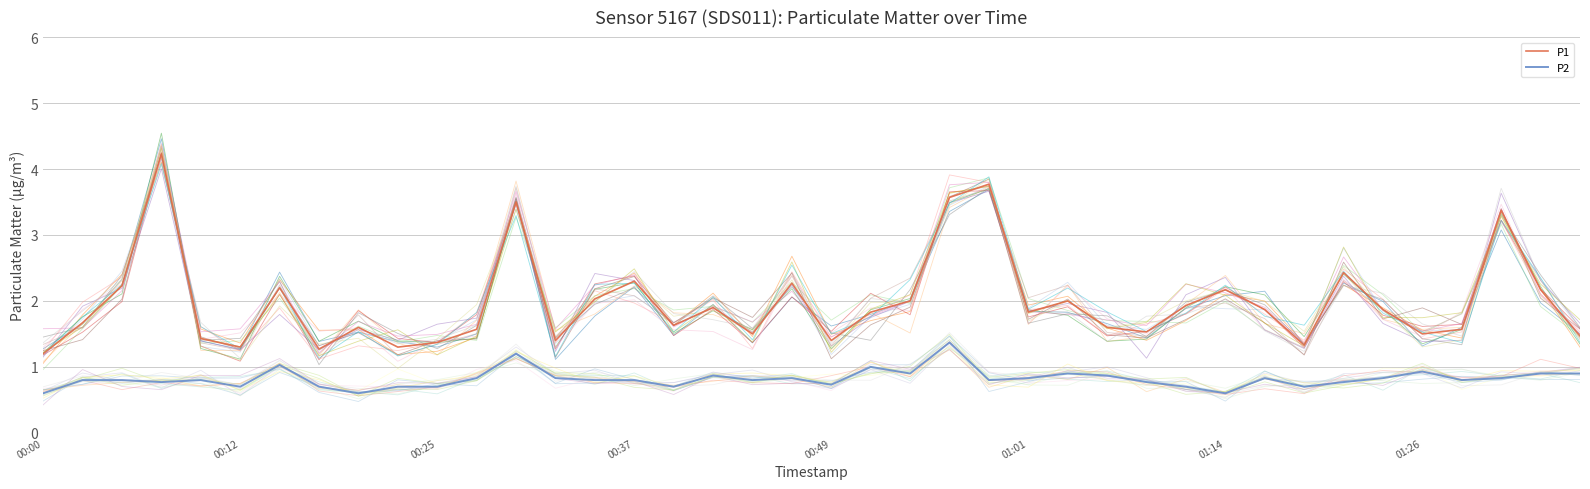

True or false: P1 and P2 intersect in this chart.

False